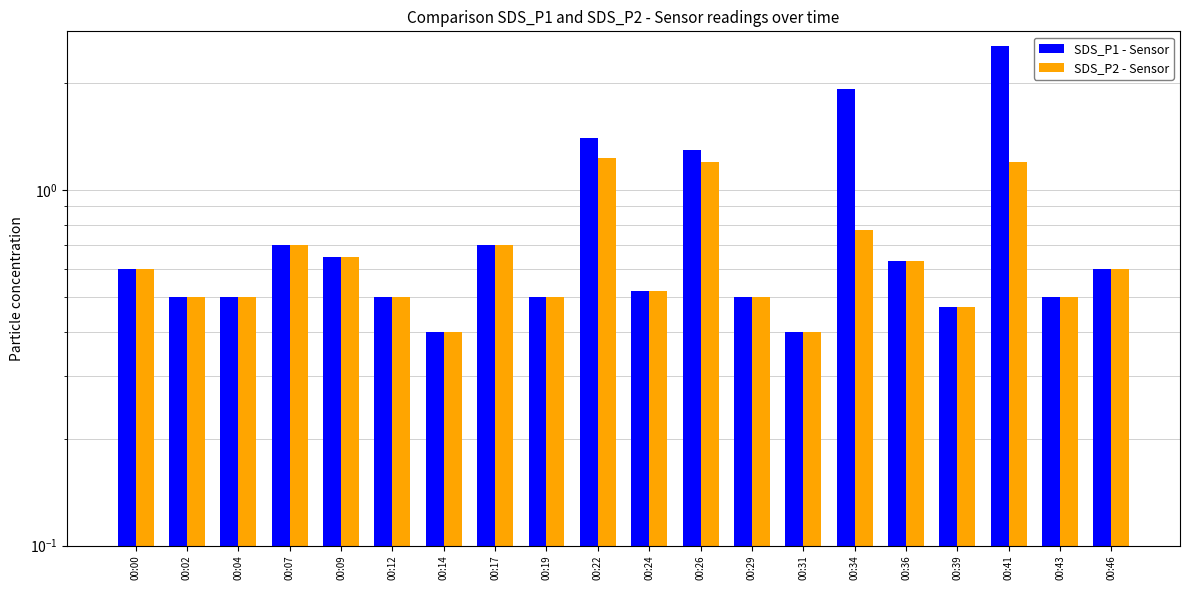

True or false: SDS_P1 - Sensor has a value of 0.5 at 00:43.

True